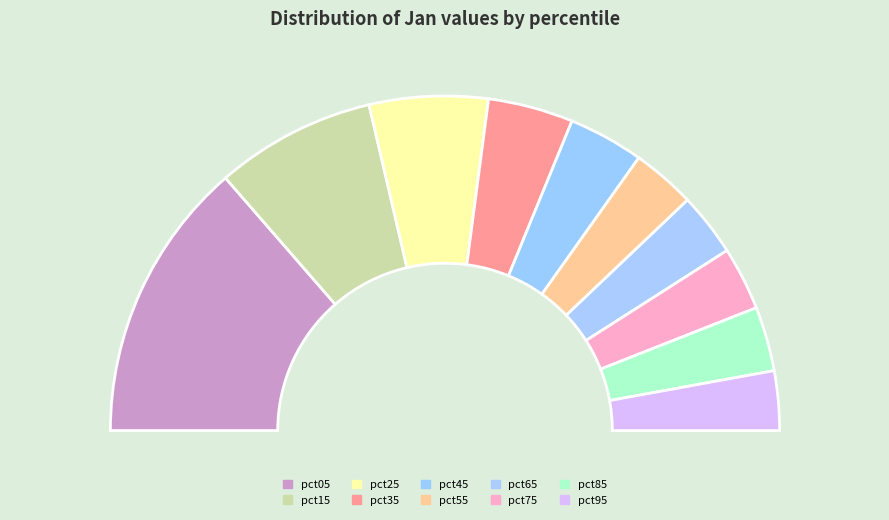

Which slice is the smallest?

pct95